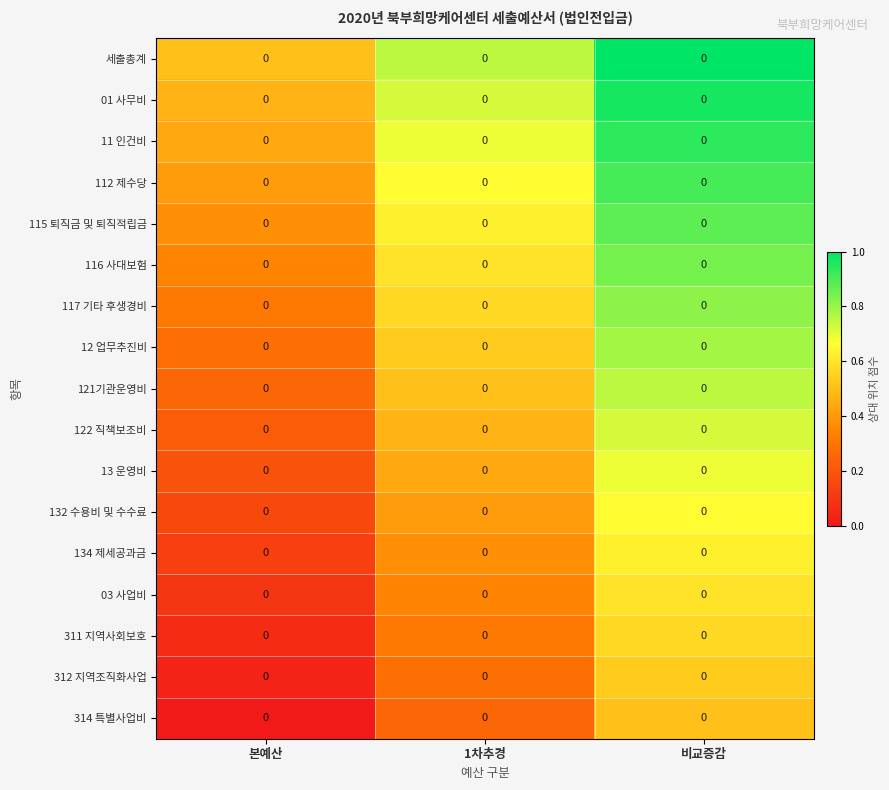

Which series has the largest total across all categories?

세출총계